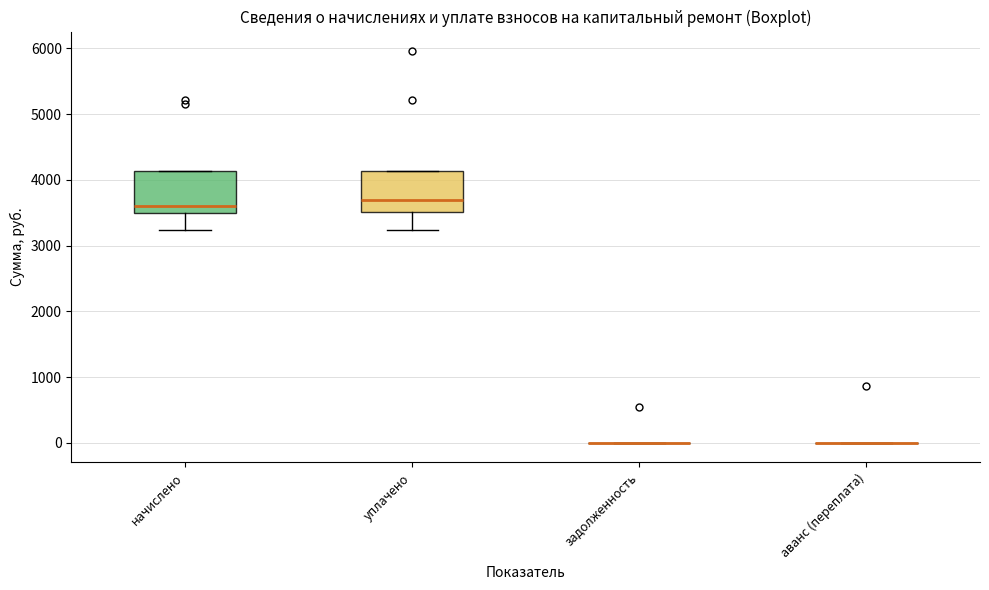

Reading left to right, transcribe this box plot: for each box, give where its median line is, the range the box spans, and where its two whiskers end, as read against the y-axis. The values are not printed on the chart, so give them approximately, as read against the axis.

начислено: median 3600, box 3500 to 4100, whiskers 3200 to 4100
уплачено: median 3700, box 3500 to 4100, whiskers 3200 to 4100
задолженность: box collapsed to a line at 0, whiskers 0 to 0
аванс (переплата): box collapsed to a line at 0, whiskers 0 to 0